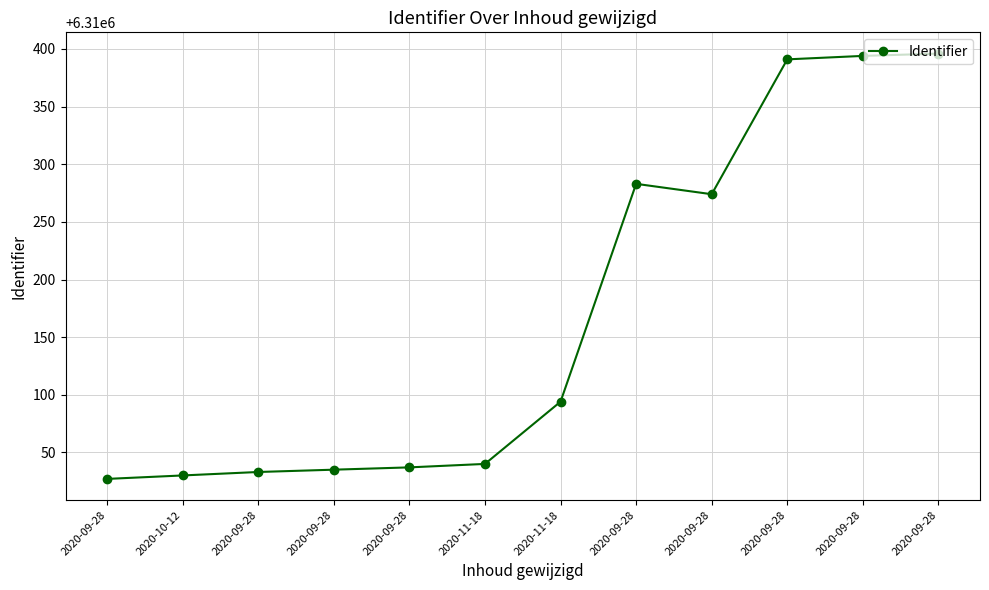

How many series are shown in this chart?

1